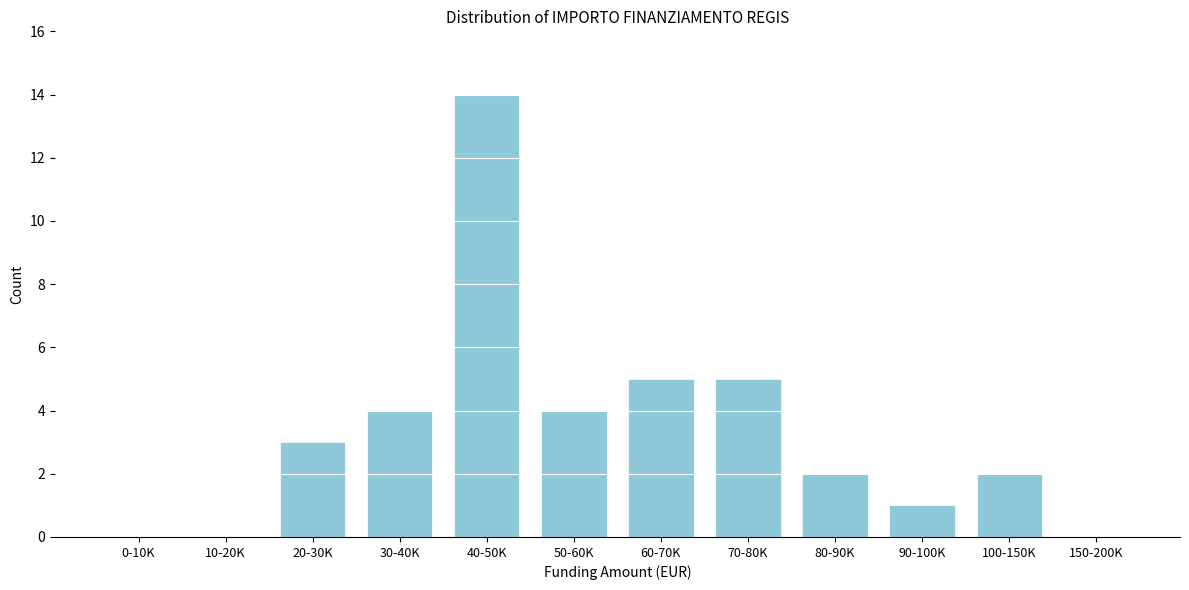

Reading left to right, list all the values displayed in this chart.

0-10K=0	10-20K=0	20-30K=3	30-40K=4	40-50K=14	50-60K=4	60-70K=5	70-80K=5	80-90K=2	90-100K=1	100-150K=2	150-200K=0